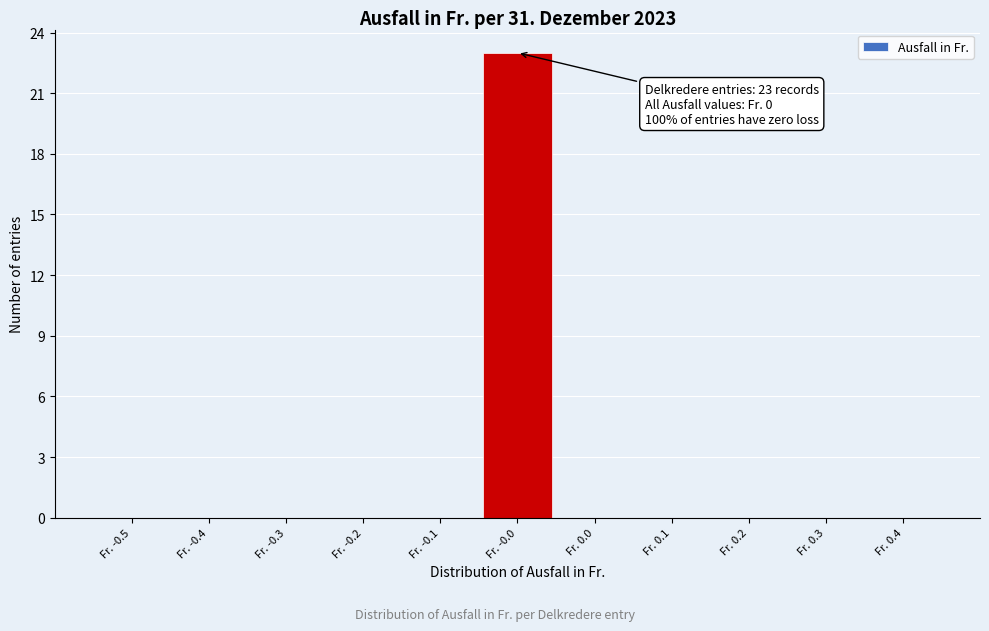

Reading left to right, extract all data points from this chart.

Fr. -0.5=0	Fr. -0.4=0	Fr. -0.3=0	Fr. -0.2=0	Fr. -0.1=0	Fr. -0.0=23	Fr. 0.0=0	Fr. 0.1=0	Fr. 0.2=0	Fr. 0.3=0	Fr. 0.4=0